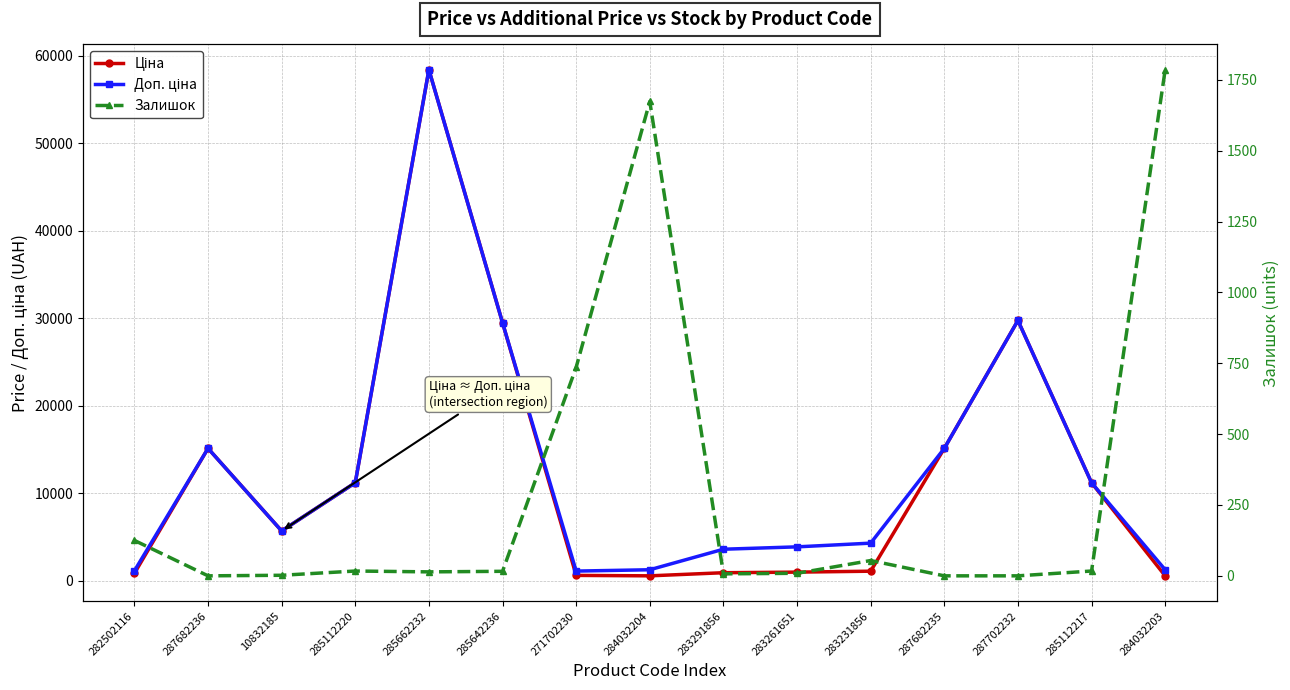

Where is Доп. ціна nearest to the value 29754?

287702232